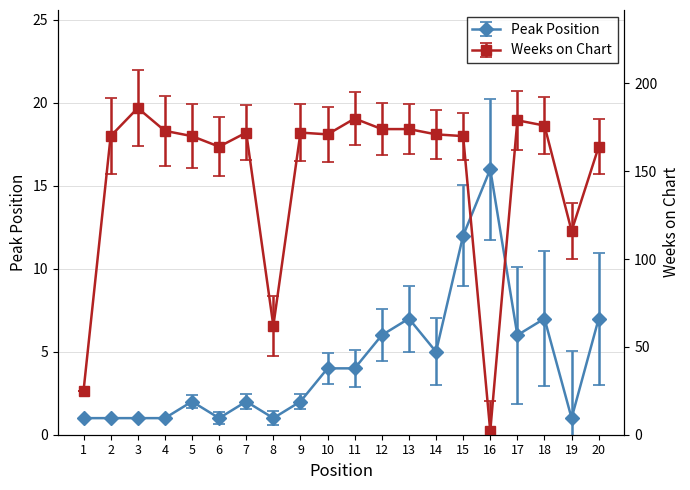

At which category does the chart reach its peak across all series?

3